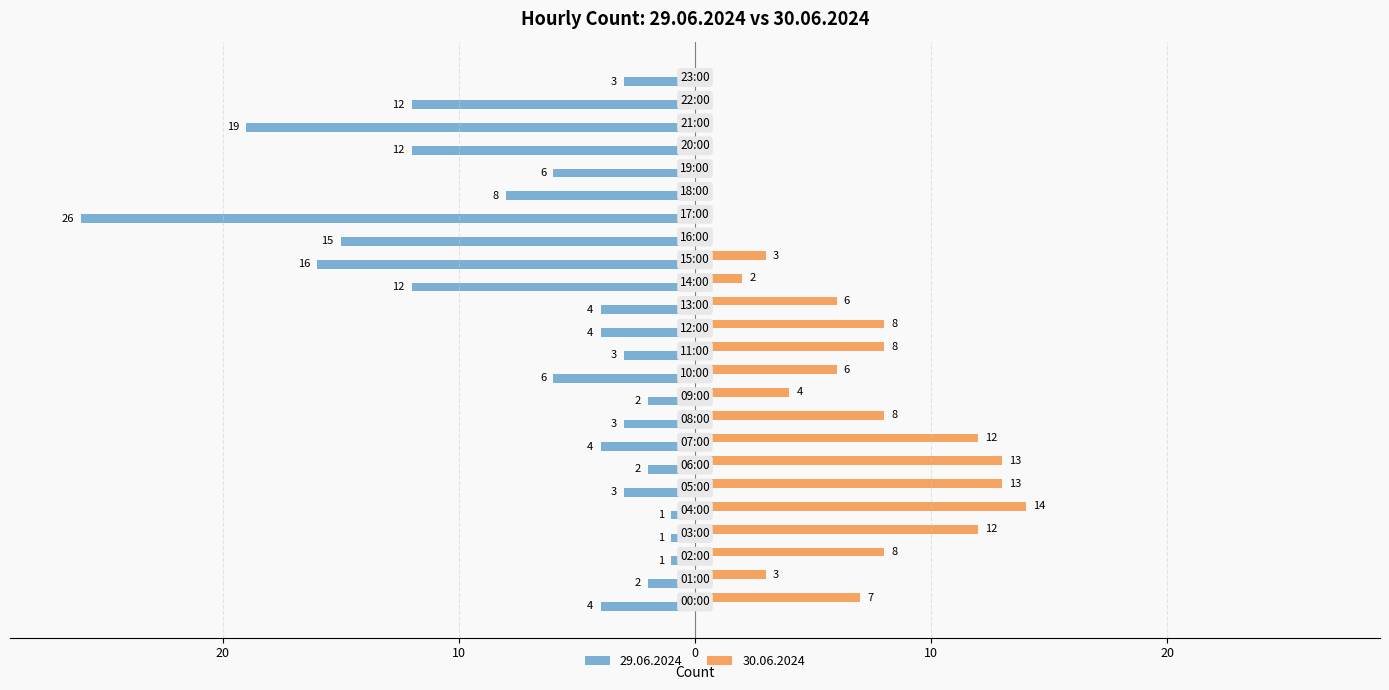

What are all the series names shown in the legend?

29.06.2024, 30.06.2024